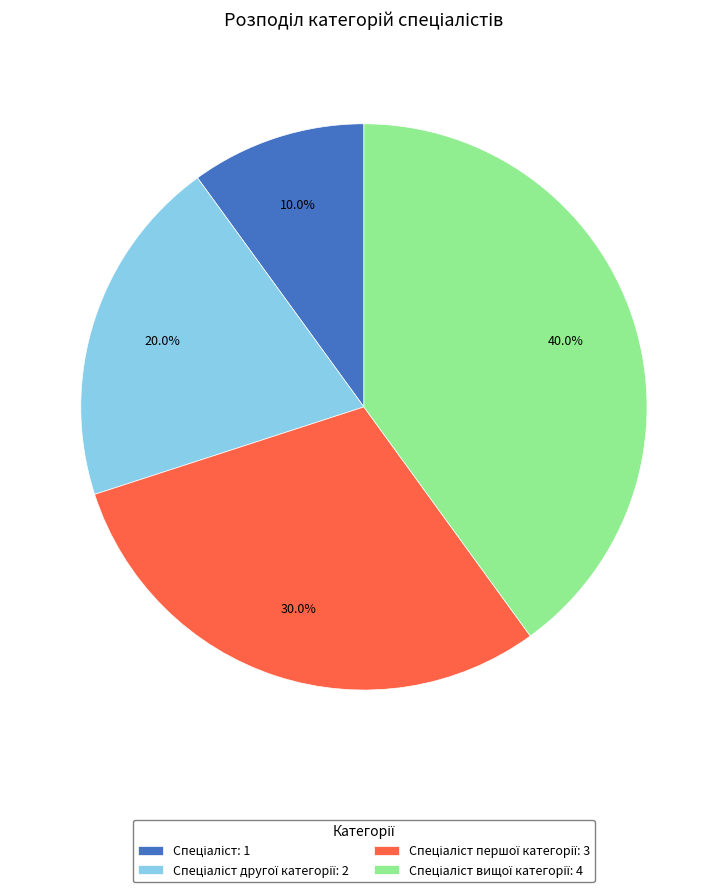

Does any single category account for the majority?

No